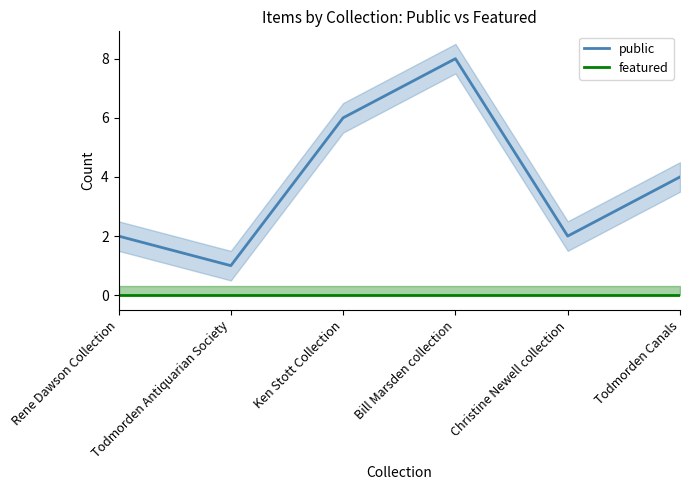

List the labels in order of public value, smallest first.

Todmorden Antiquarian Society, Rene Dawson Collection, Christine Newell collection, Todmorden Canals, Ken Stott Collection, Bill Marsden collection